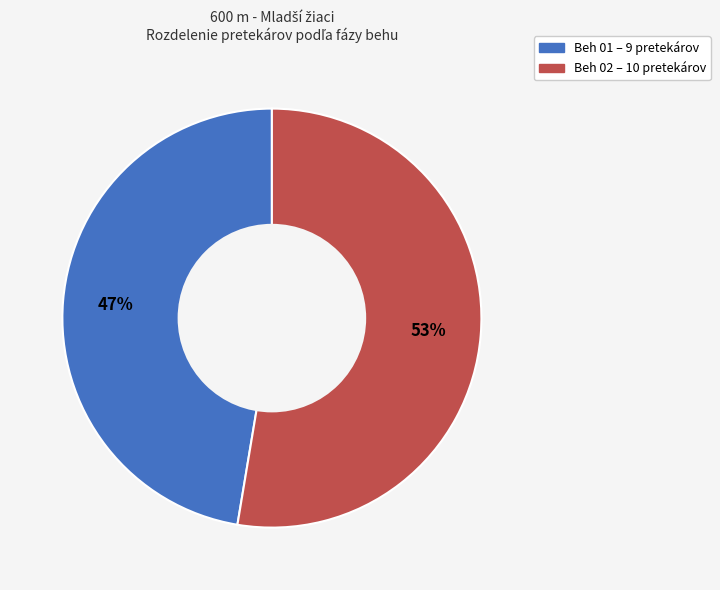

Between Beh 02 and Beh 01, which is larger?

Beh 02